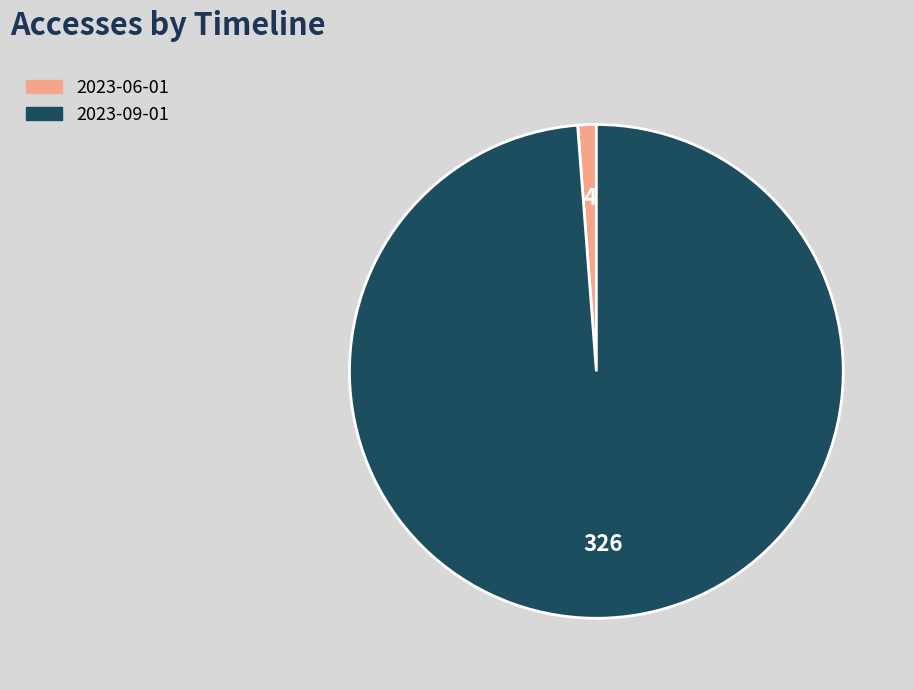

What is the majority slice?

2023-09-01